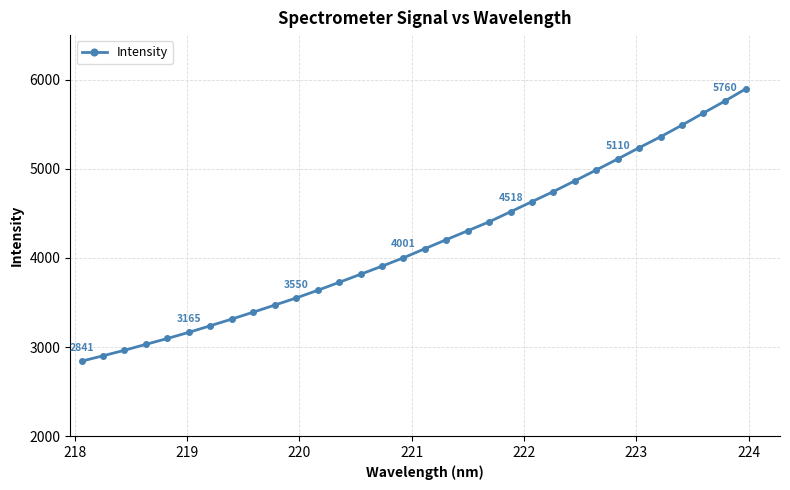

What is the difference between the second highest and second lowest values?

2858.9